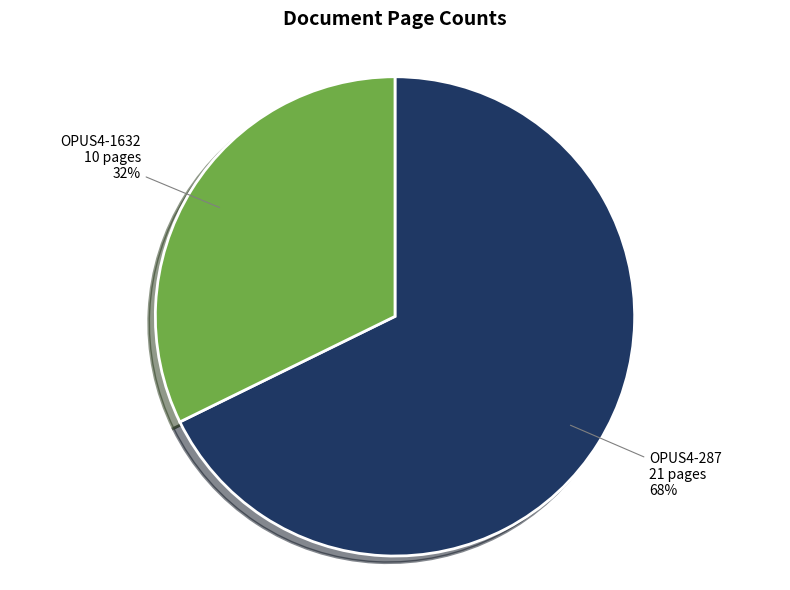

Is it true that OPUS4-287 is 62% of the pie?

False